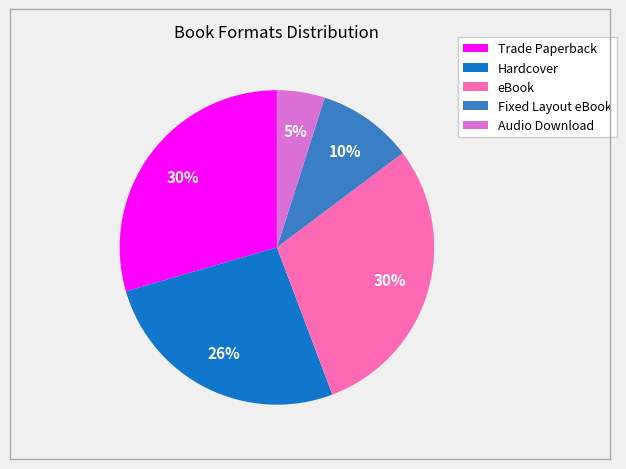

Is it true that Hardcover is 20% of the pie?

False